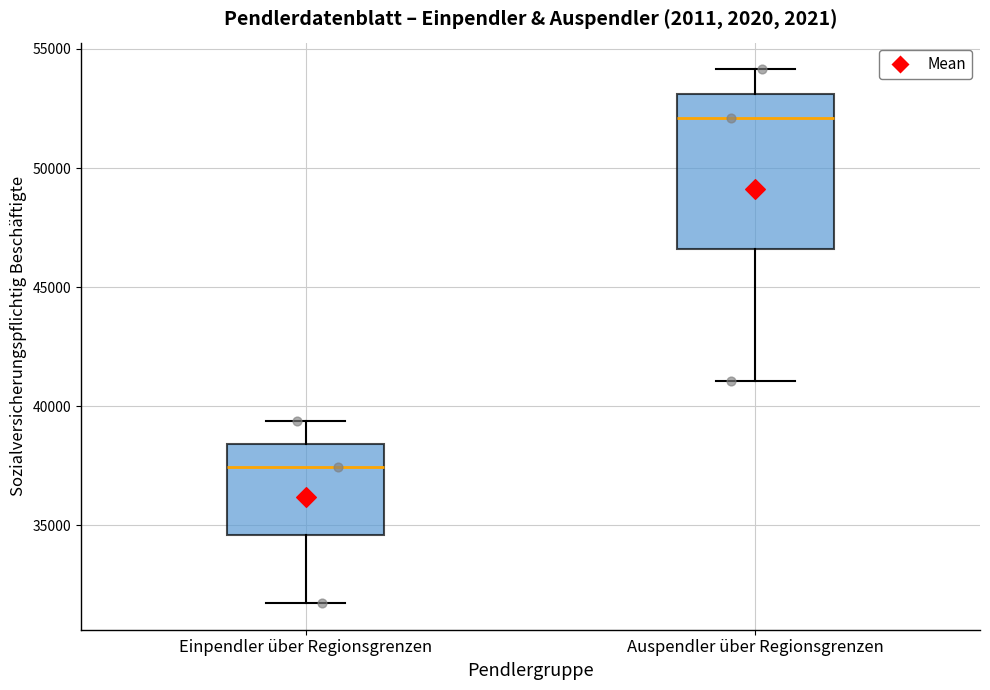

Where does the median line of the box for Einpendler über Regionsgrenzen sit on the y-axis? The values are not printed on the chart, so give them approximately, as read against the axis.

37500